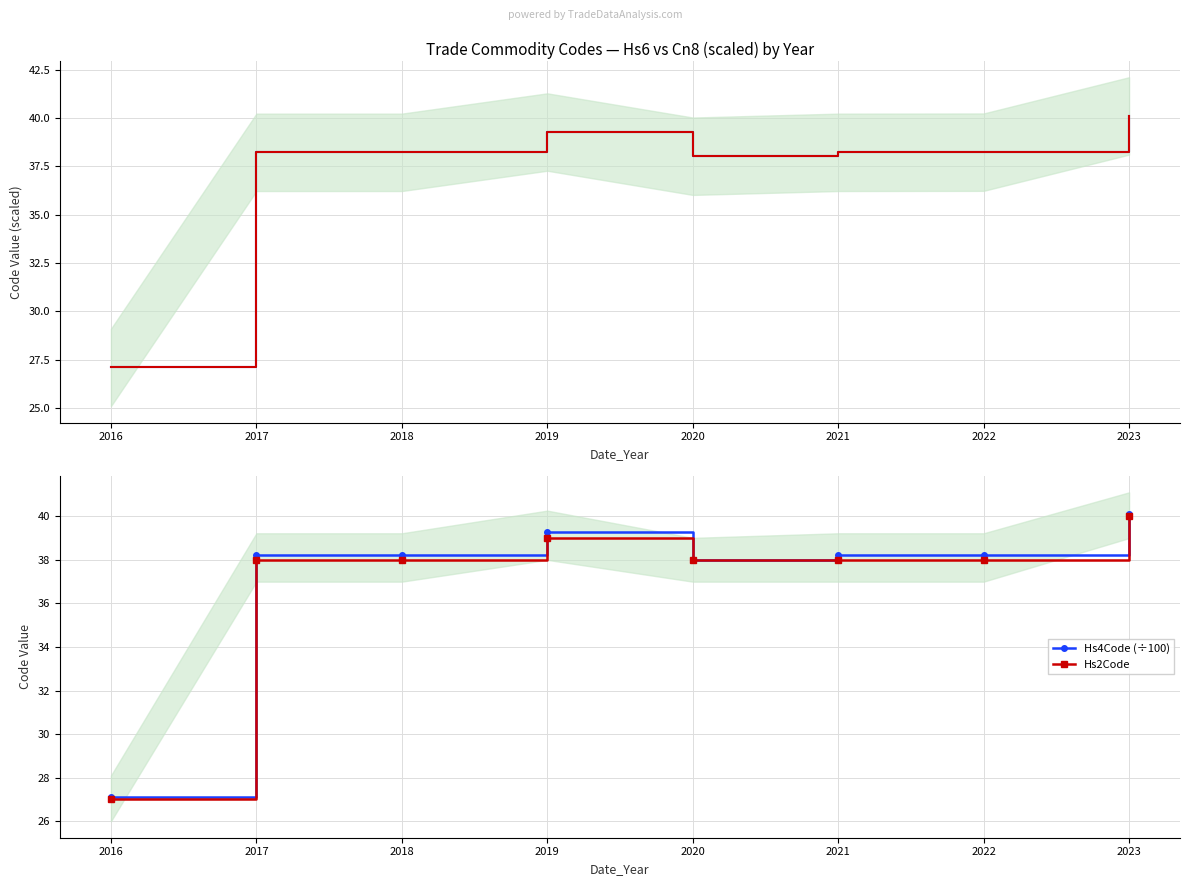

At which category does the chart reach its minimum across all series?

2016